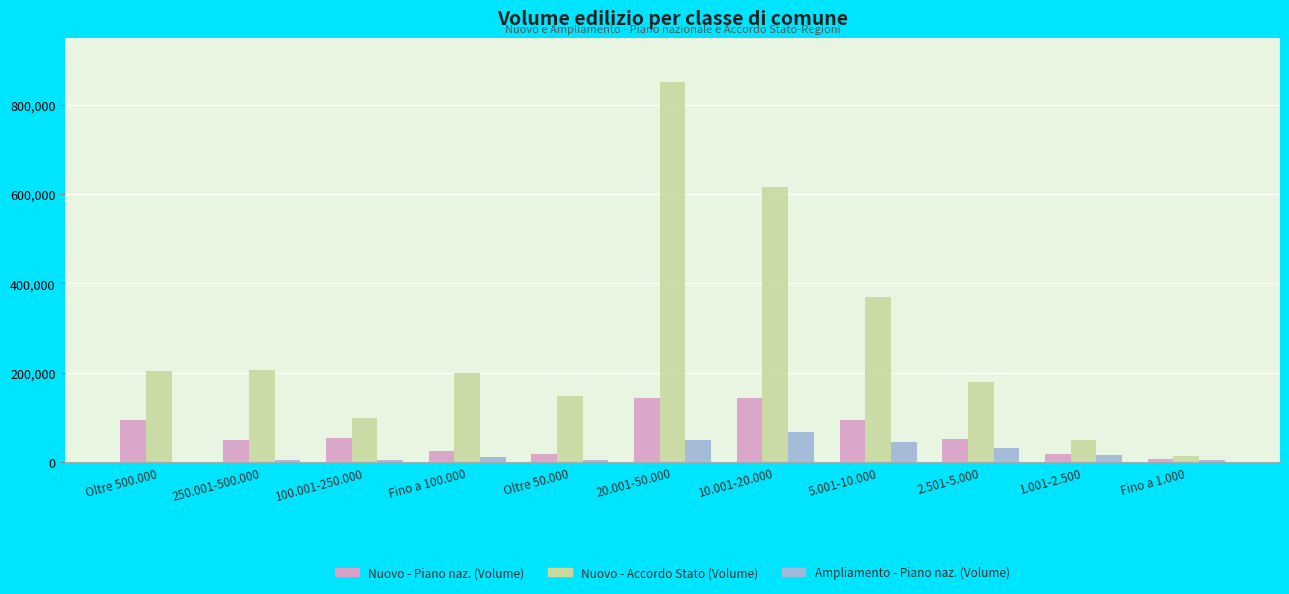

What is the sum of the Ampliamento - Piano naz. (Volume) values at 1.001-2.500 and 20.001-50.000?

64685